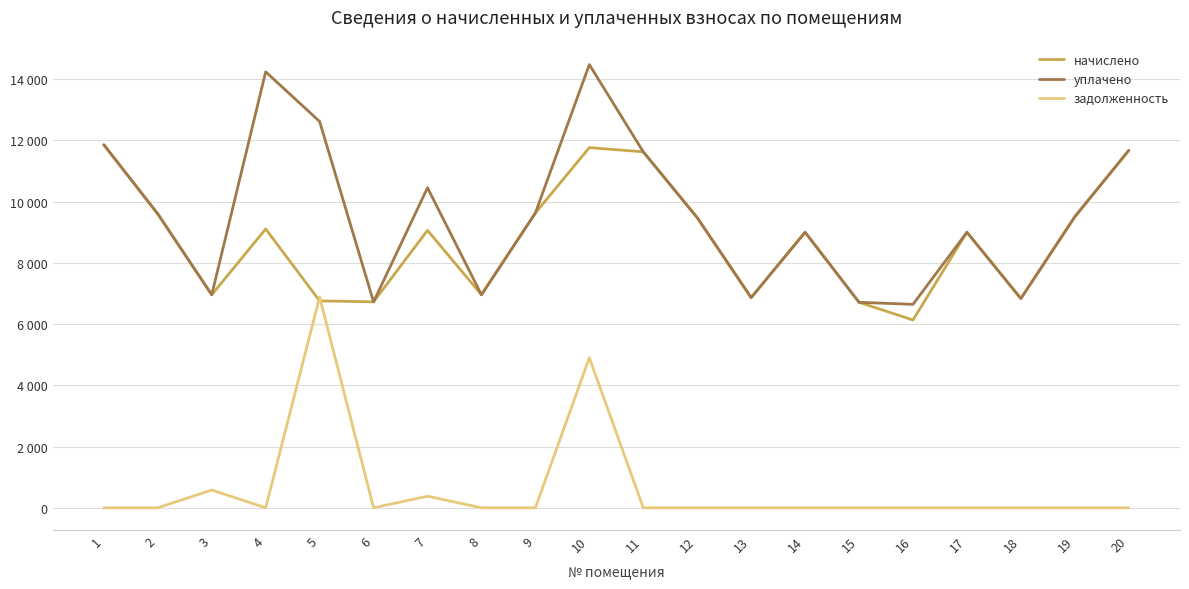

Is this an area chart (filled region under the line)?

No